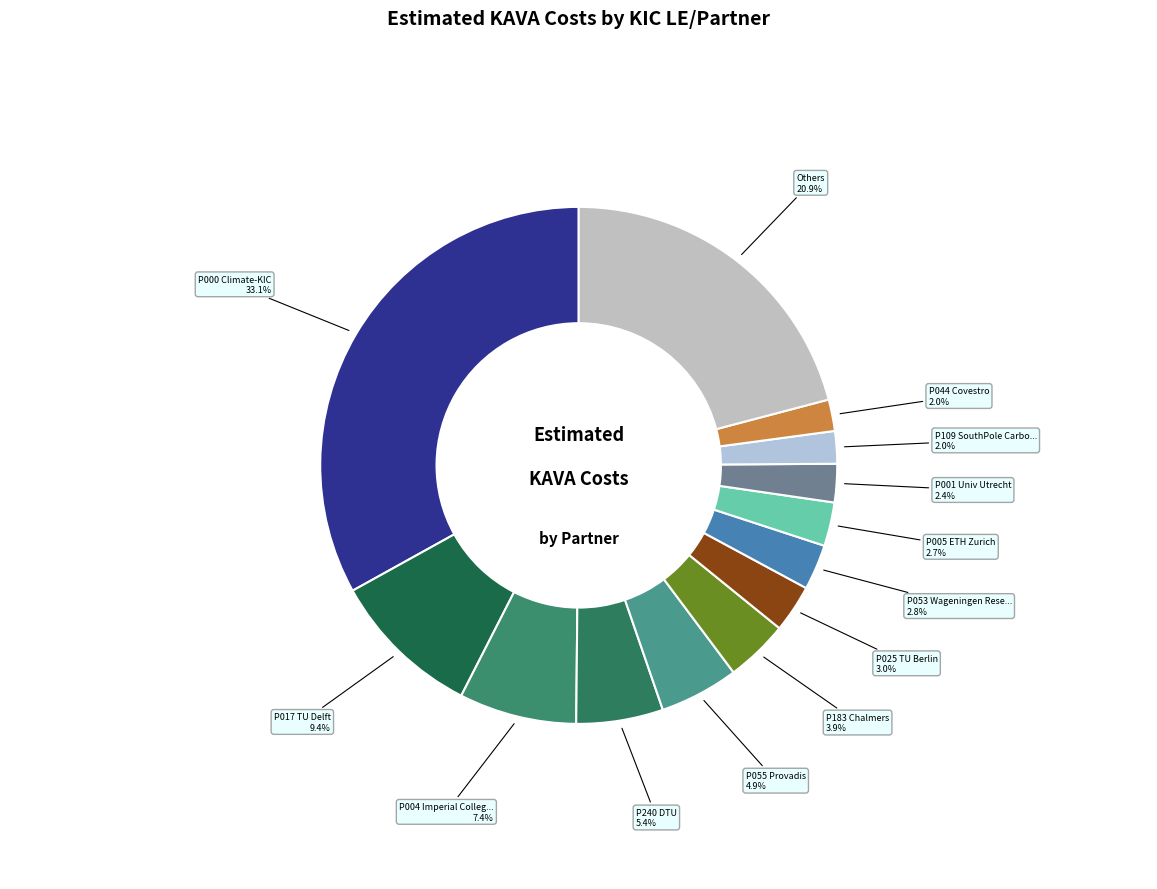

Is there any slice that represents more than half of the pie?

No